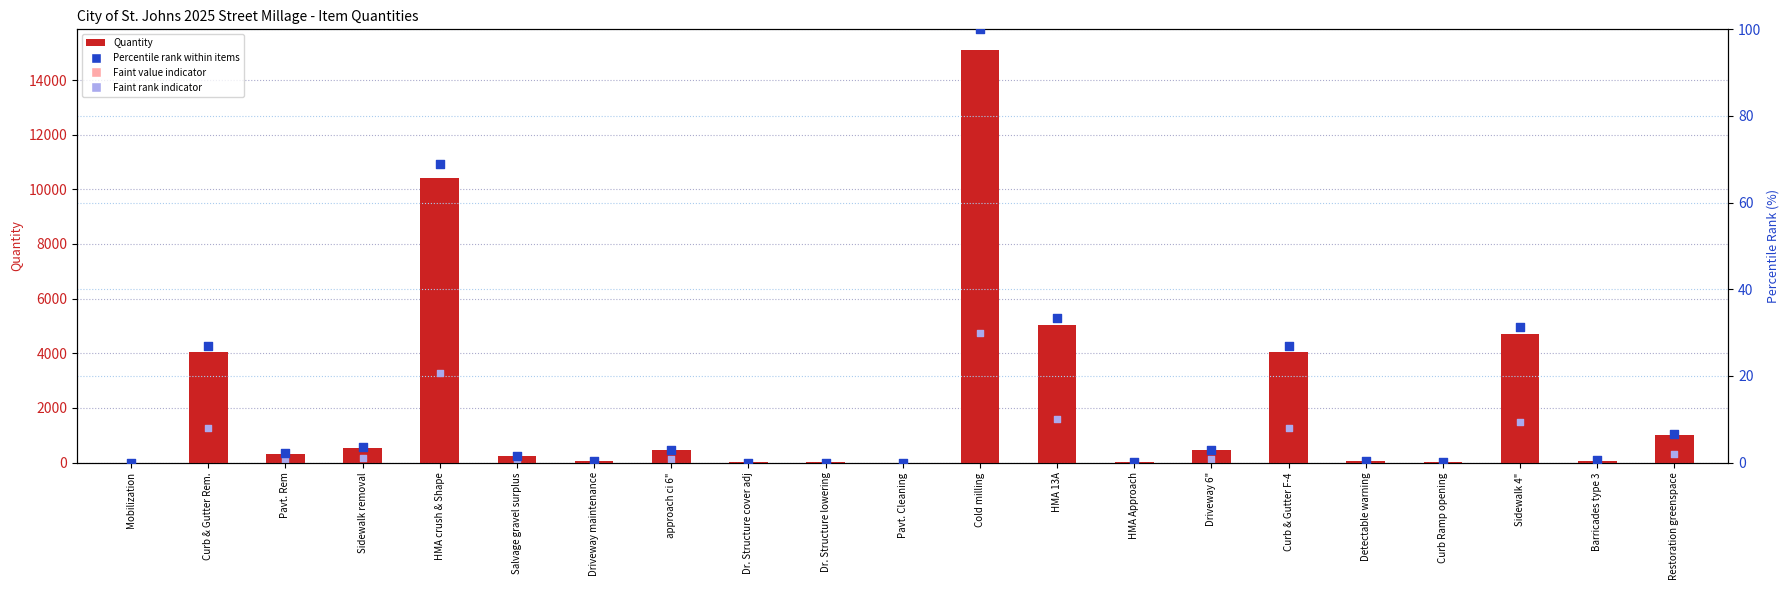

Which series has the largest total across all categories?

Quantity